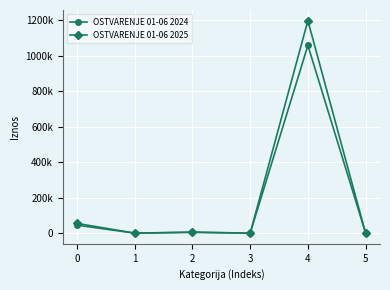

Where do OSTVARENJE 01-06 2025 and OSTVARENJE 01-06 2024 first cross each other?

4 and 5